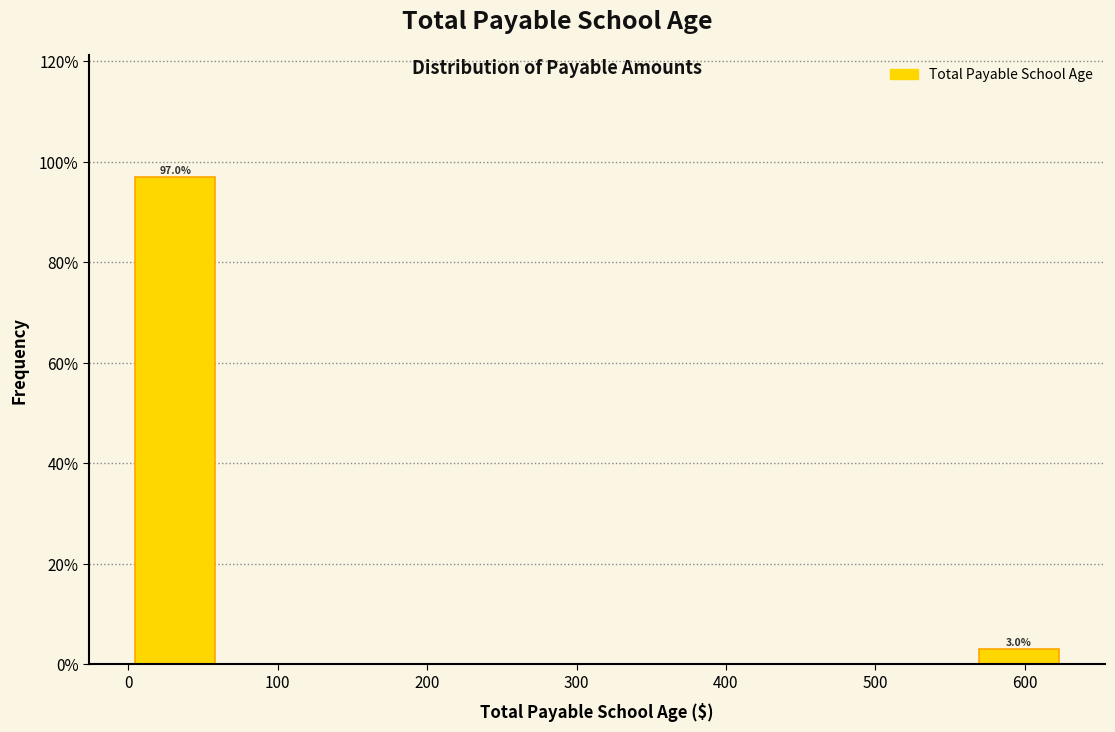

Which range on the x-axis has the tallest bar?

0 to 60